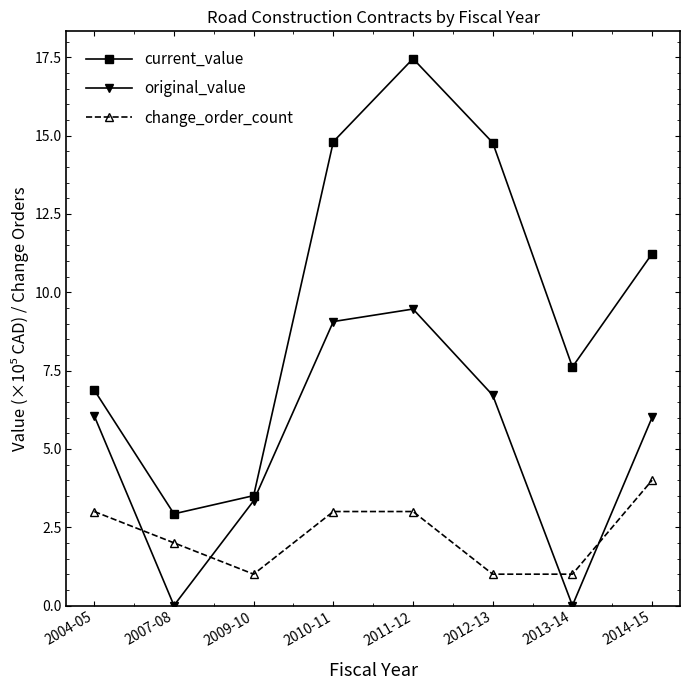

True or false: current_value and change_order_count cross at least once.

False